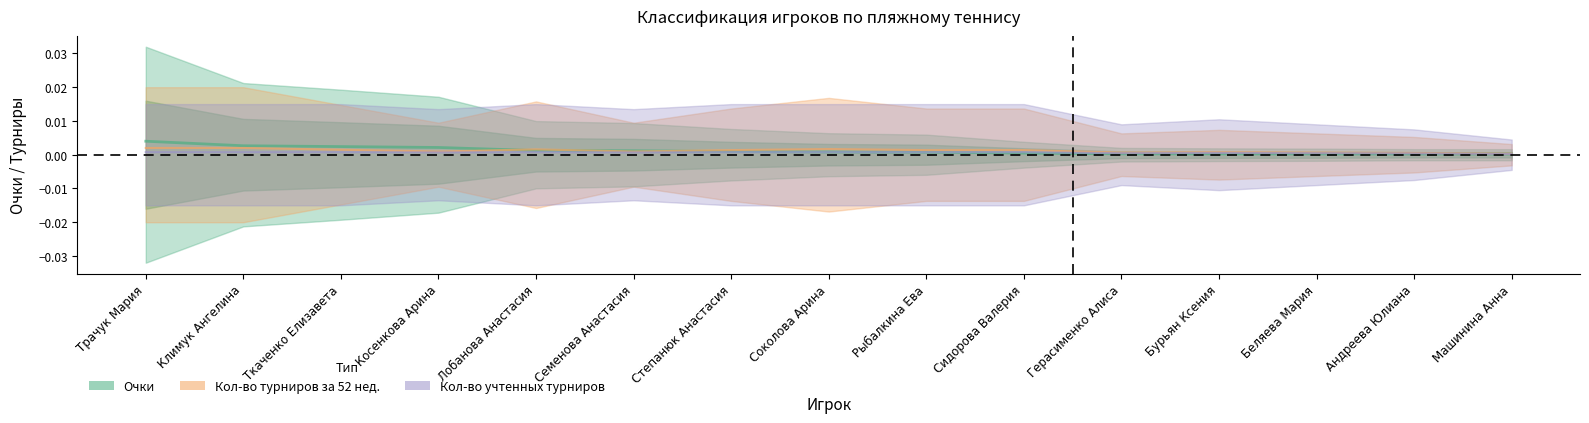

What are all the series names shown in the legend?

Очки, Кол-во турниров за 52 нед., Кол-во учтенных турниров